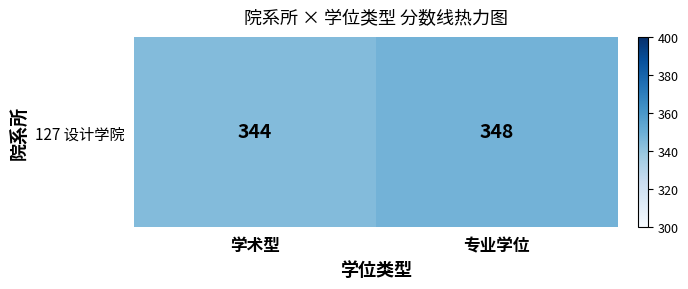

How many data points are less than 348?

1